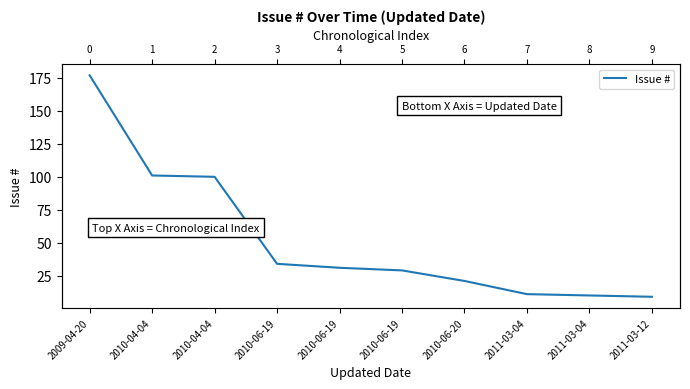

What is the smallest value displayed?

9